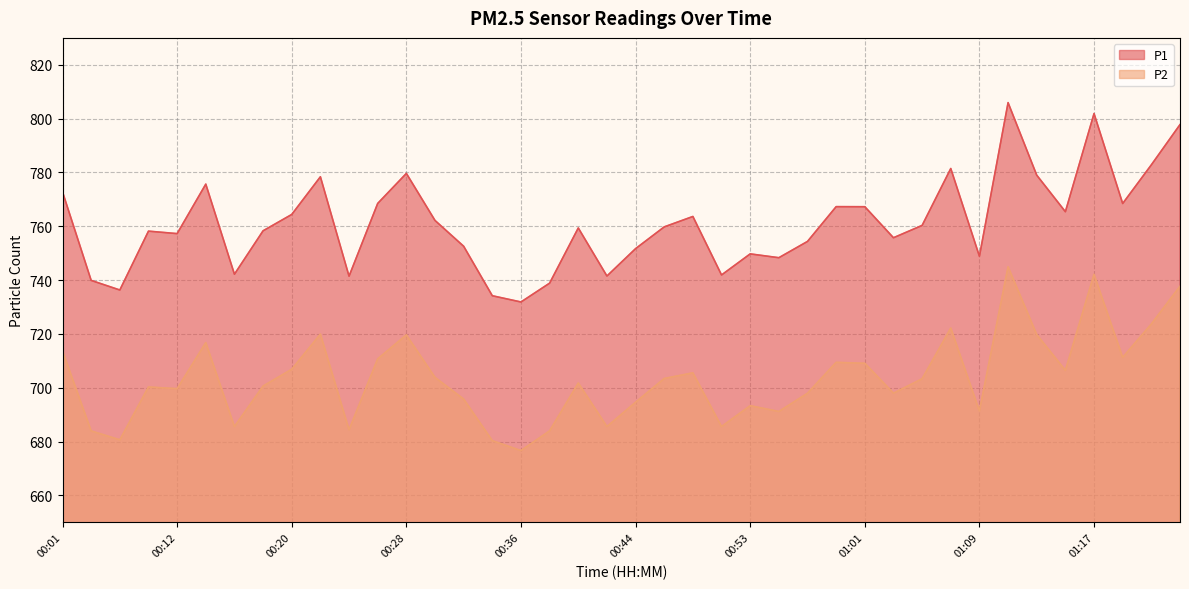

What are all the series names shown in the legend?

P1, P2